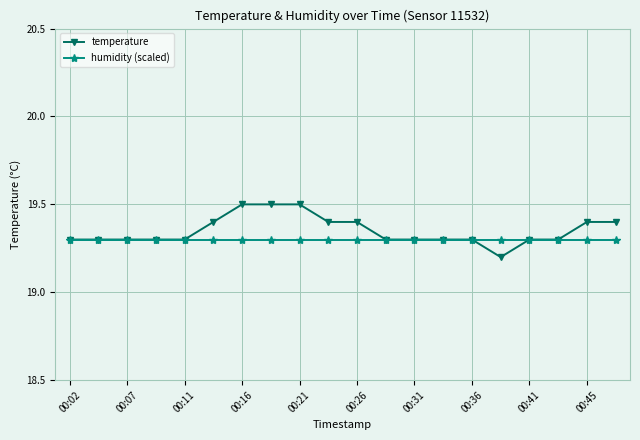

What is the lowest value of the humidity (scaled) series?

19.3